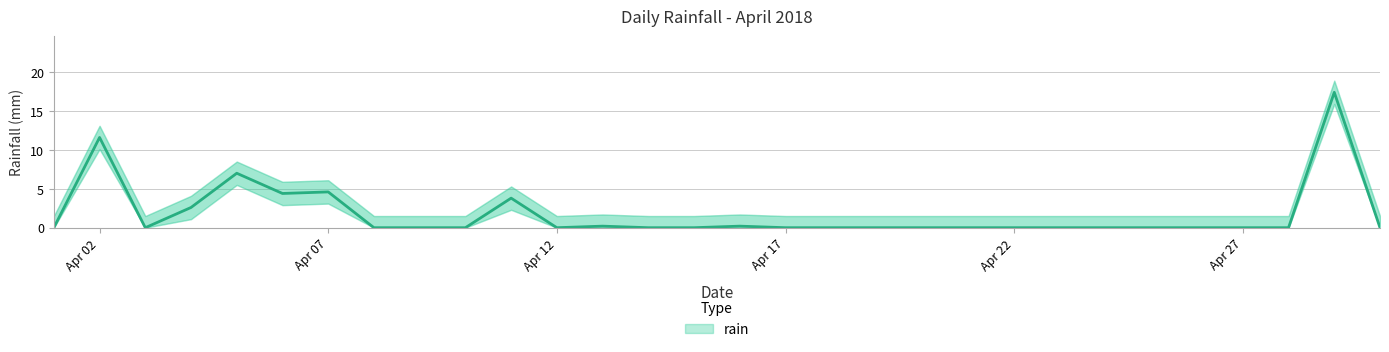

The chart shows a value of 0.2 at 2018-04-16. True or false?

True